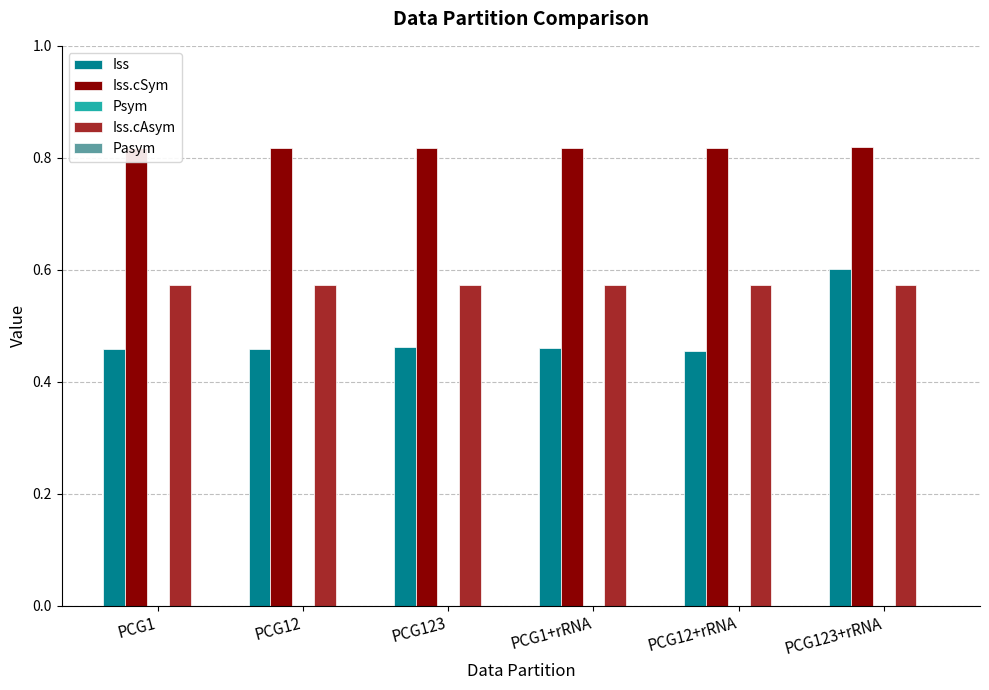

Reading left to right, transcribe all the data shown in this chart.

Iss: PCG1=0.5	PCG12=0.5	PCG123=0.5	PCG1+rRNA=0.5	PCG12+rRNA=0.5	PCG123+rRNA=0.6
Iss.cSym: PCG1=0.8	PCG12=0.8	PCG123=0.8	PCG1+rRNA=0.8	PCG12+rRNA=0.8	PCG123+rRNA=0.8
Psym: PCG1=0.0	PCG12=0.0	PCG123=0.0	PCG1+rRNA=0.0	PCG12+rRNA=0.0	PCG123+rRNA=0.0
Iss.cAsym: PCG1=0.6	PCG12=0.6	PCG123=0.6	PCG1+rRNA=0.6	PCG12+rRNA=0.6	PCG123+rRNA=0.6
Pasym: PCG1=0.0	PCG12=0.0	PCG123=0.0	PCG1+rRNA=0.0	PCG12+rRNA=0.0	PCG123+rRNA=0.0